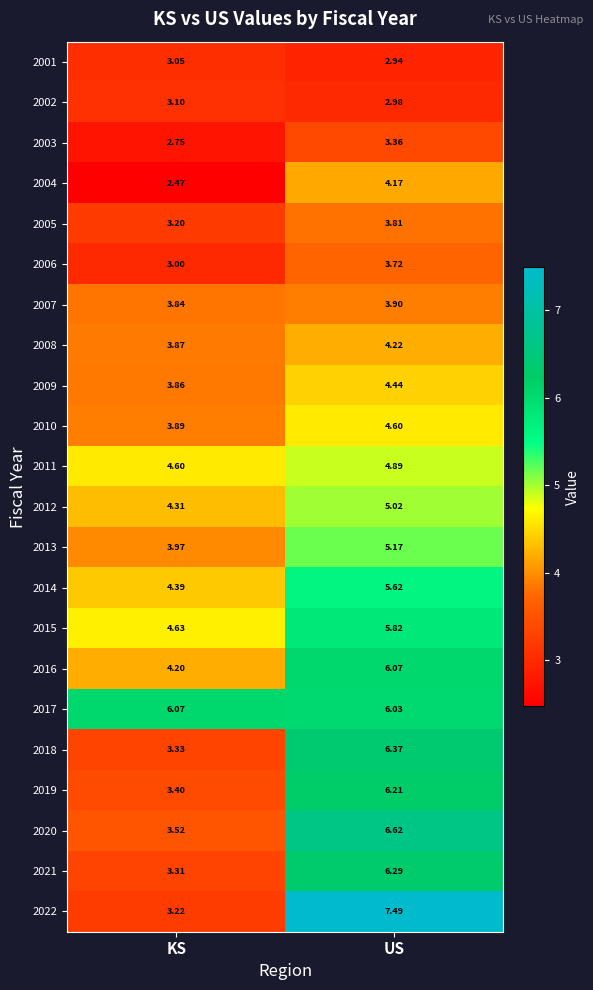

What is the maximum value shown in the chart?

7.5